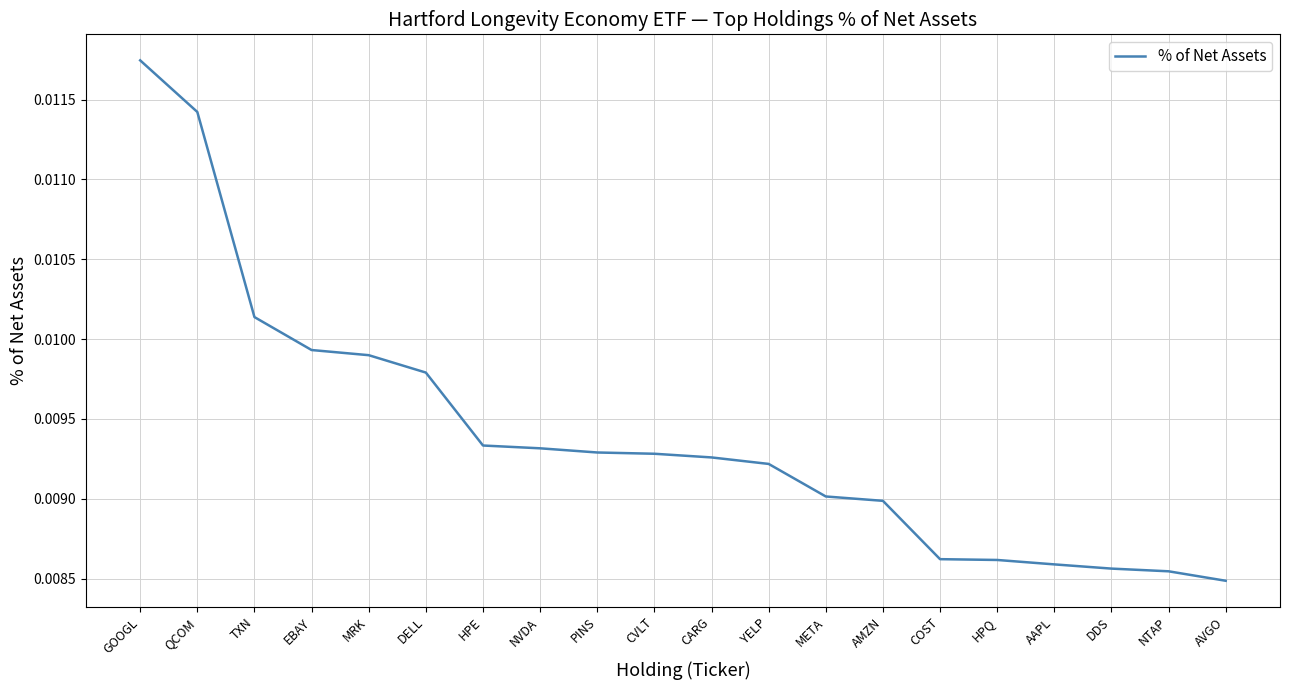

Which category has the highest value across all series?

GOOGL